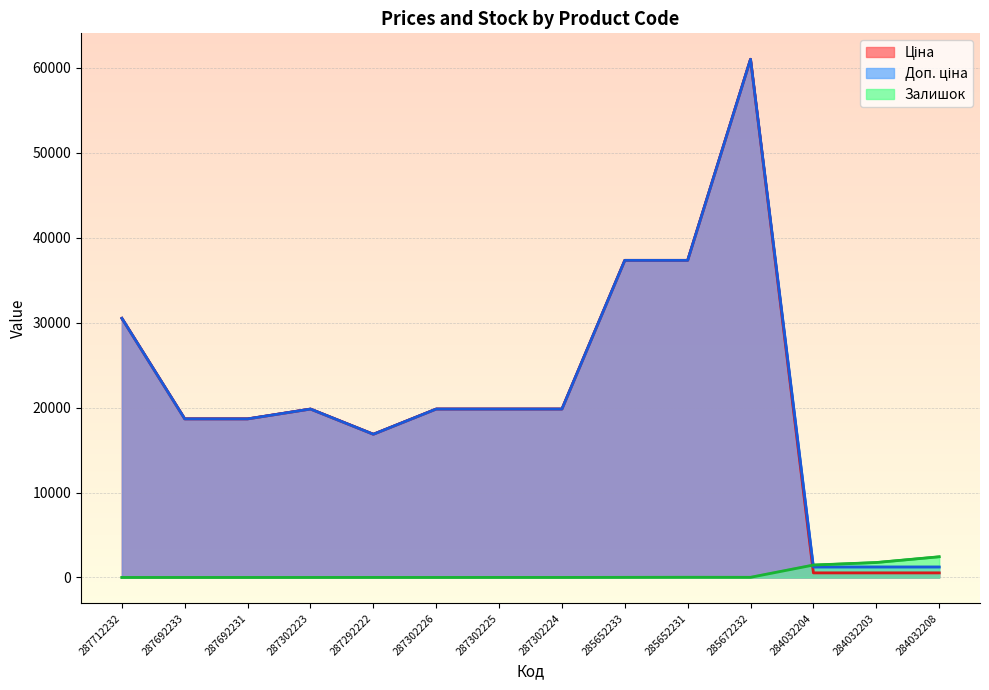

True or false: Доп. ціна and Ціна cross at least once.

False